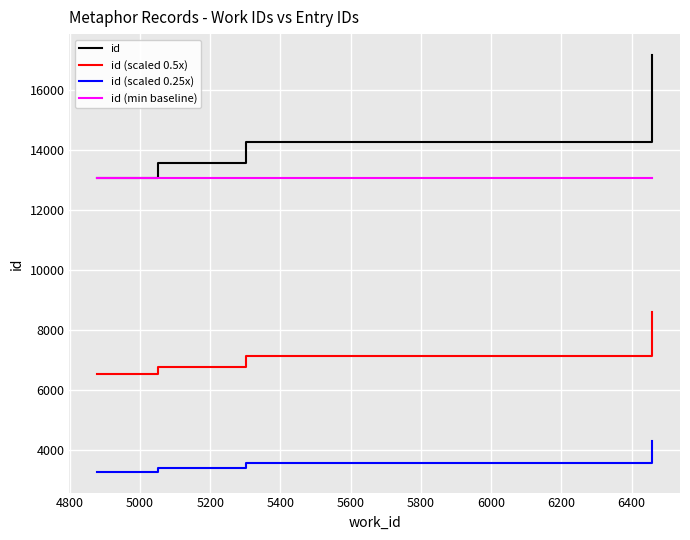

What is the lowest value of the id (scaled 0.5x) series?

6543.5